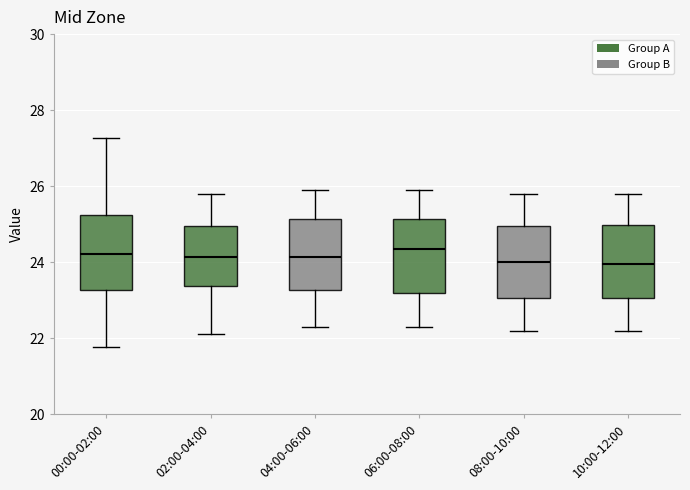

Reading left to right, read every box against the y-axis: the position of its median line, the range the box covers, and the ends of its whiskers. The values are not printed on the chart, so give them approximately, as read against the axis.

00:00-02:00: median 24.2, box 23.2 to 25.2, whiskers 21.8 to 27.2
02:00-04:00: median 24.2, box 23.4 to 25.0, whiskers 22.2 to 25.8
04:00-06:00: median 24.2, box 23.2 to 25.2, whiskers 22.4 to 26.0
06:00-08:00: median 24.4, box 23.2 to 25.2, whiskers 22.4 to 26.0
08:00-10:00: median 24.0, box 23.0 to 25.0, whiskers 22.2 to 25.8
10:00-12:00: median 24.0, box 23.0 to 25.0, whiskers 22.2 to 25.8